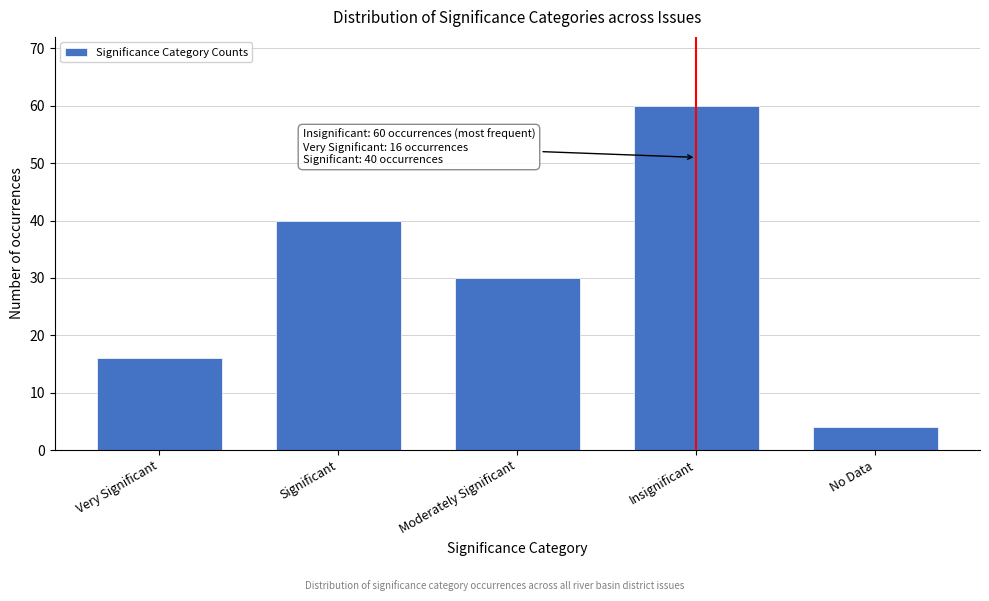

Reading left to right, what are all the values shown in this chart?

16	40	30	60	4